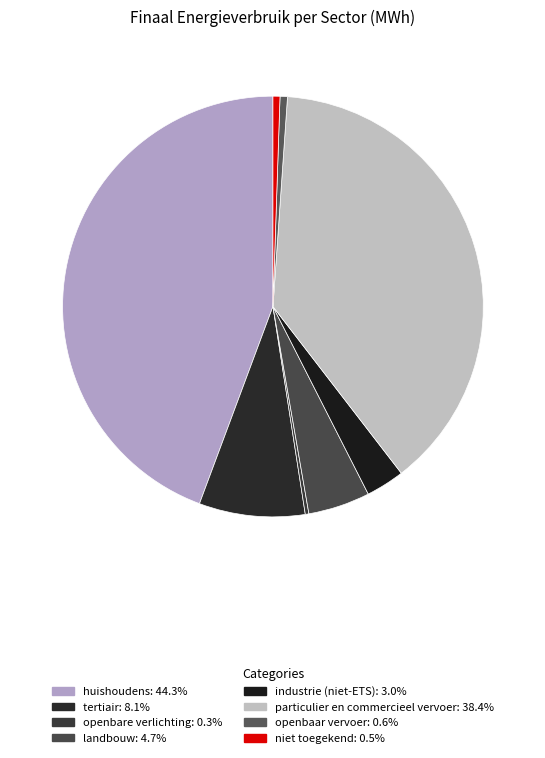

Rank the categories by value from highest to lowest.

huishoudens, particulier en commercieel vervoer, tertiair, landbouw, industrie (niet-ETS), openbaar vervoer, niet toegekend, openbare verlichting